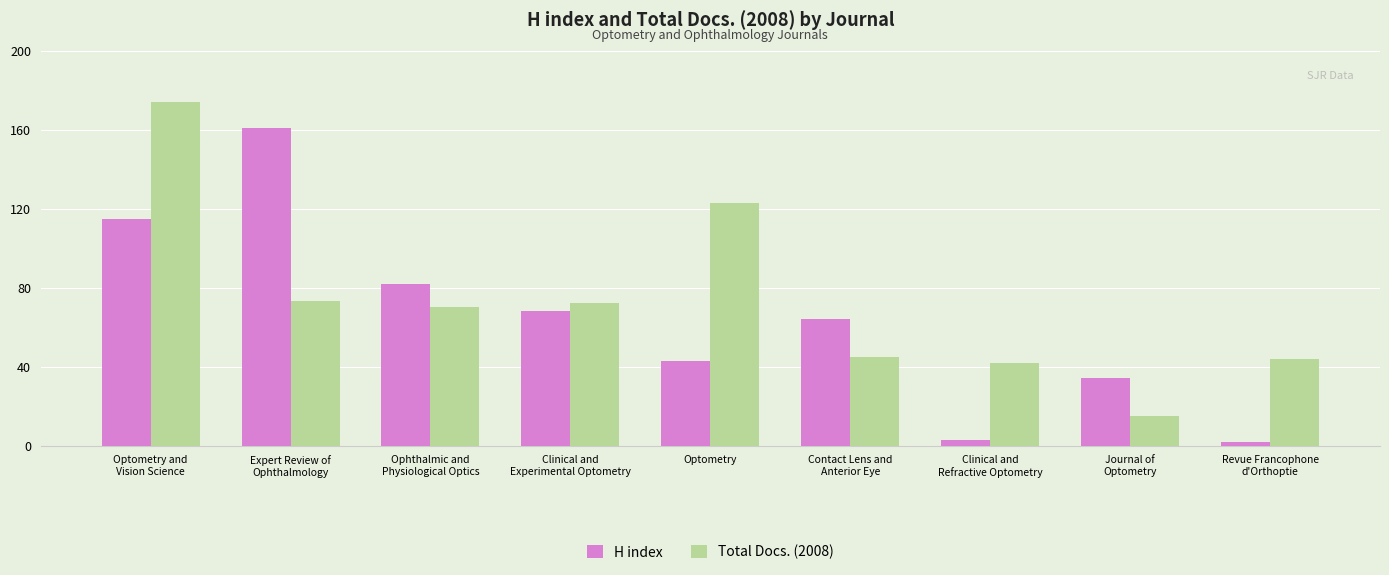

At how many categories does at least one series exceed 109?

3